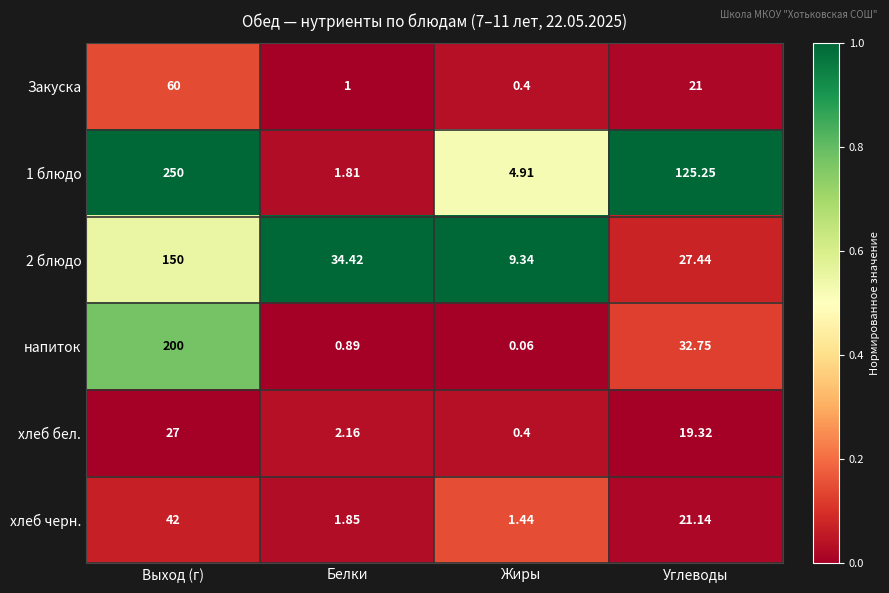

Rank the series by their maximum value, from lowest to highest.

хлеб бел., хлеб черн., Закуска, 2 блюдо, напиток, 1 блюдо